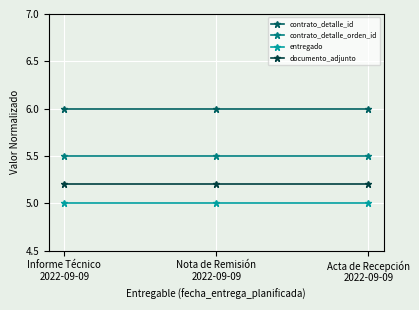

How many lines are shown in the chart?

4